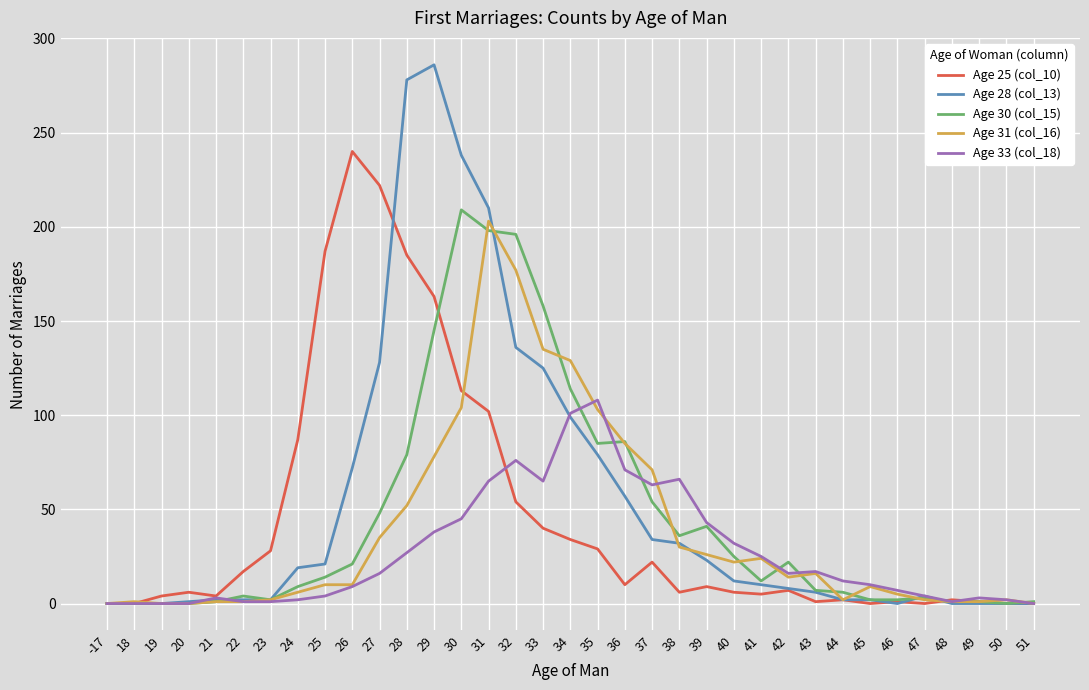

At which category is the sum across all series the highest?

31